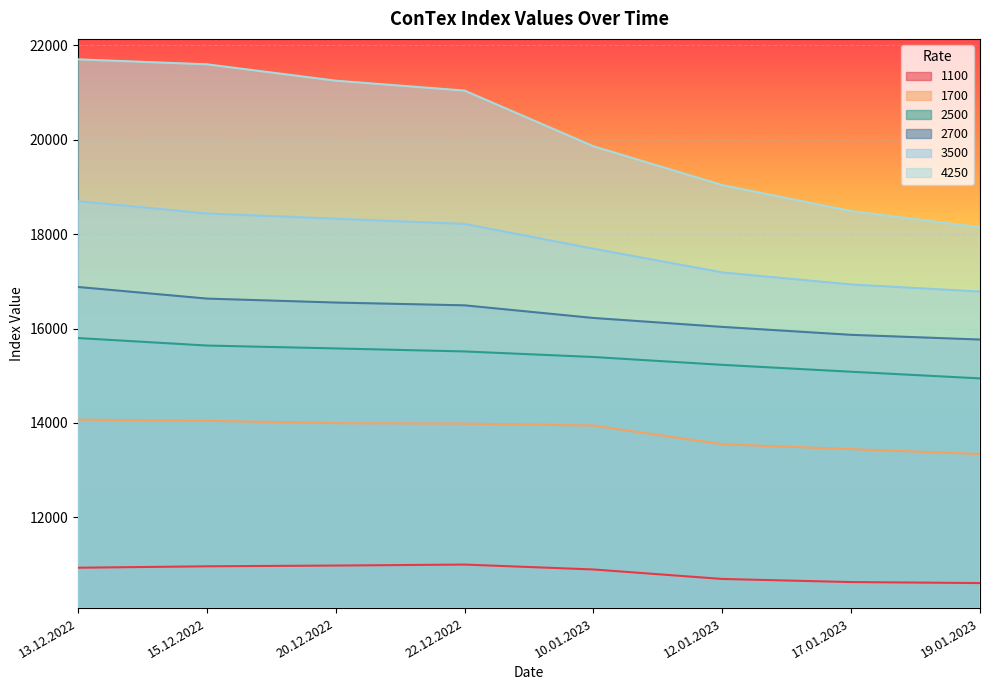

At how many categories does at least one series exceed 21518?

2